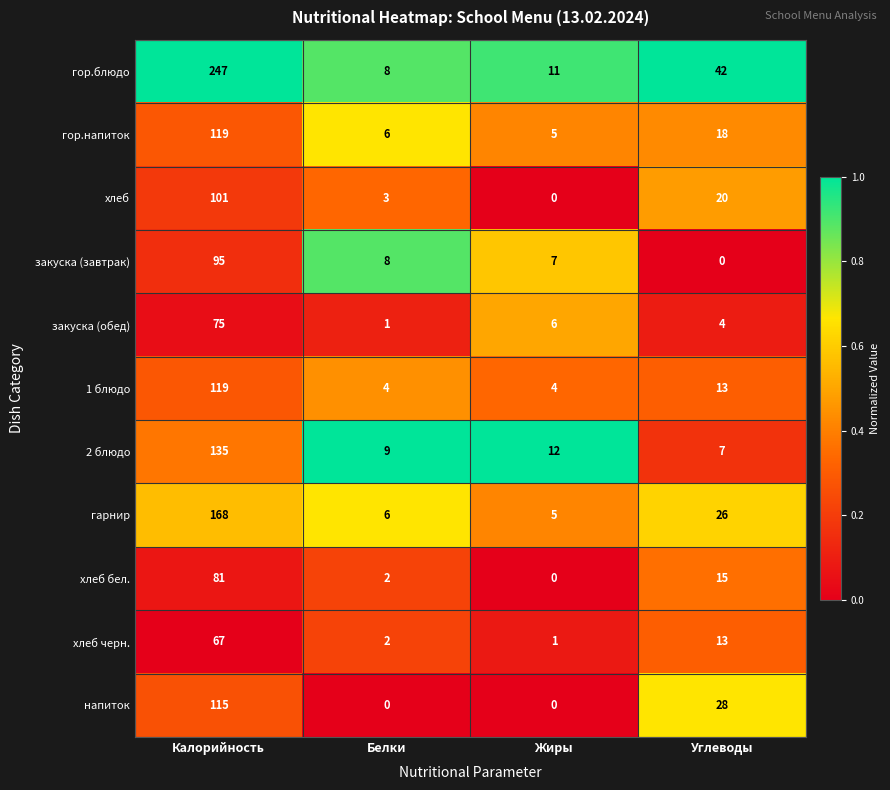

What is the sum of all хлеб черн. values?

83